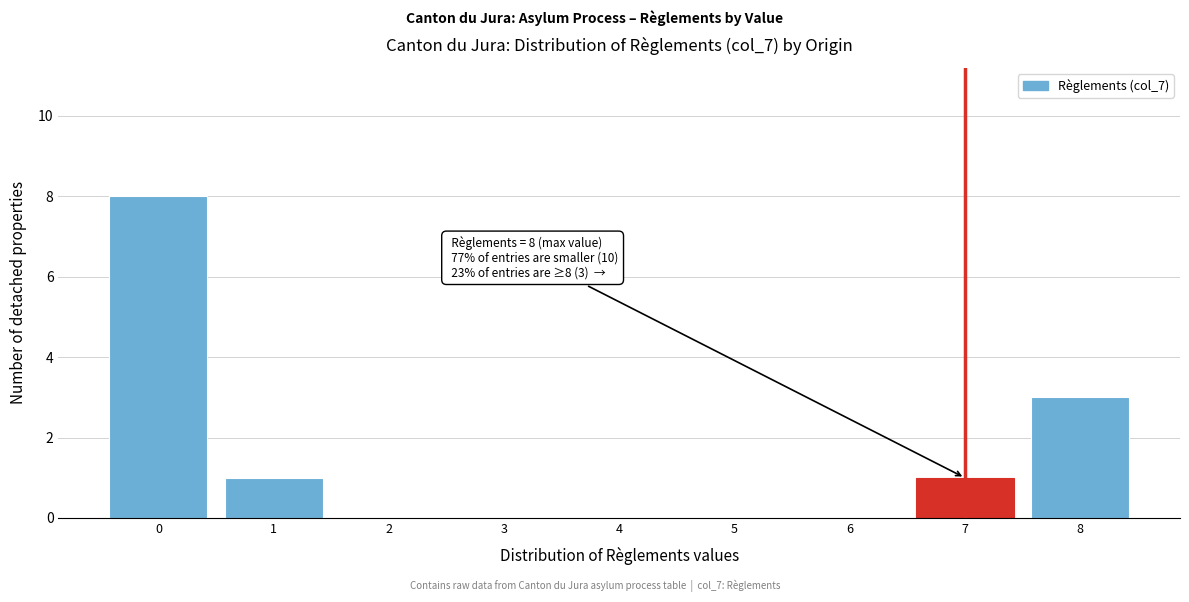

Reading left to right, extract all data points from this chart.

0=8	1=1	2=0	3=0	4=0	5=0	6=0	7=1	8=3